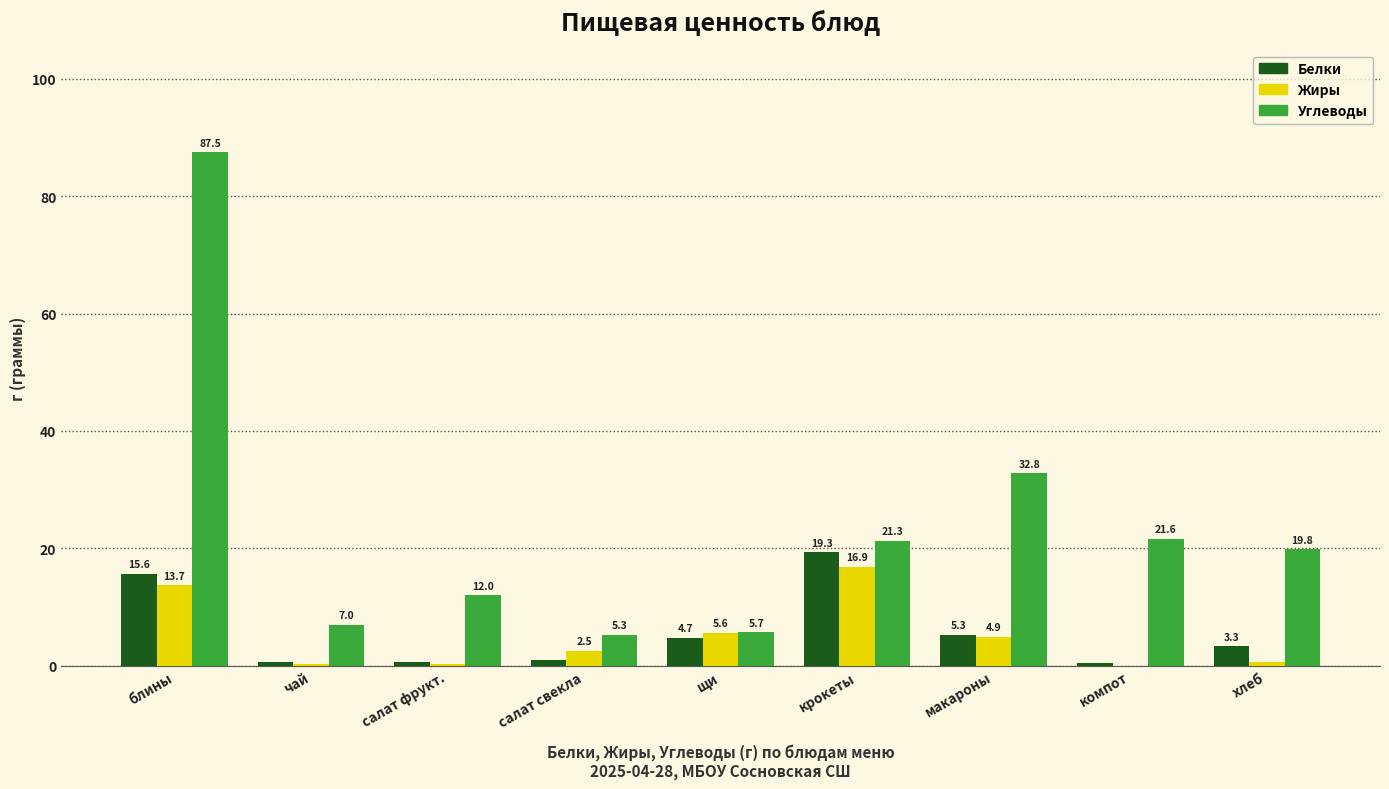

What value does the Углеводы series have at салат фрукт.?

12.0